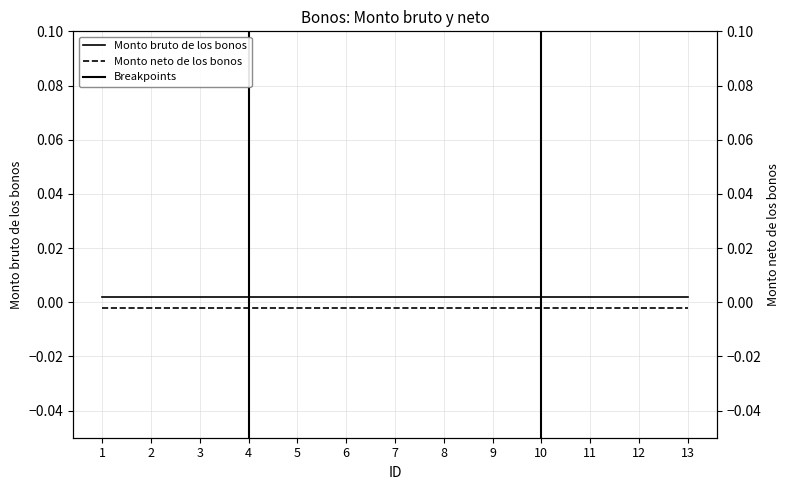

Is this an area chart (filled region under the line)?

No